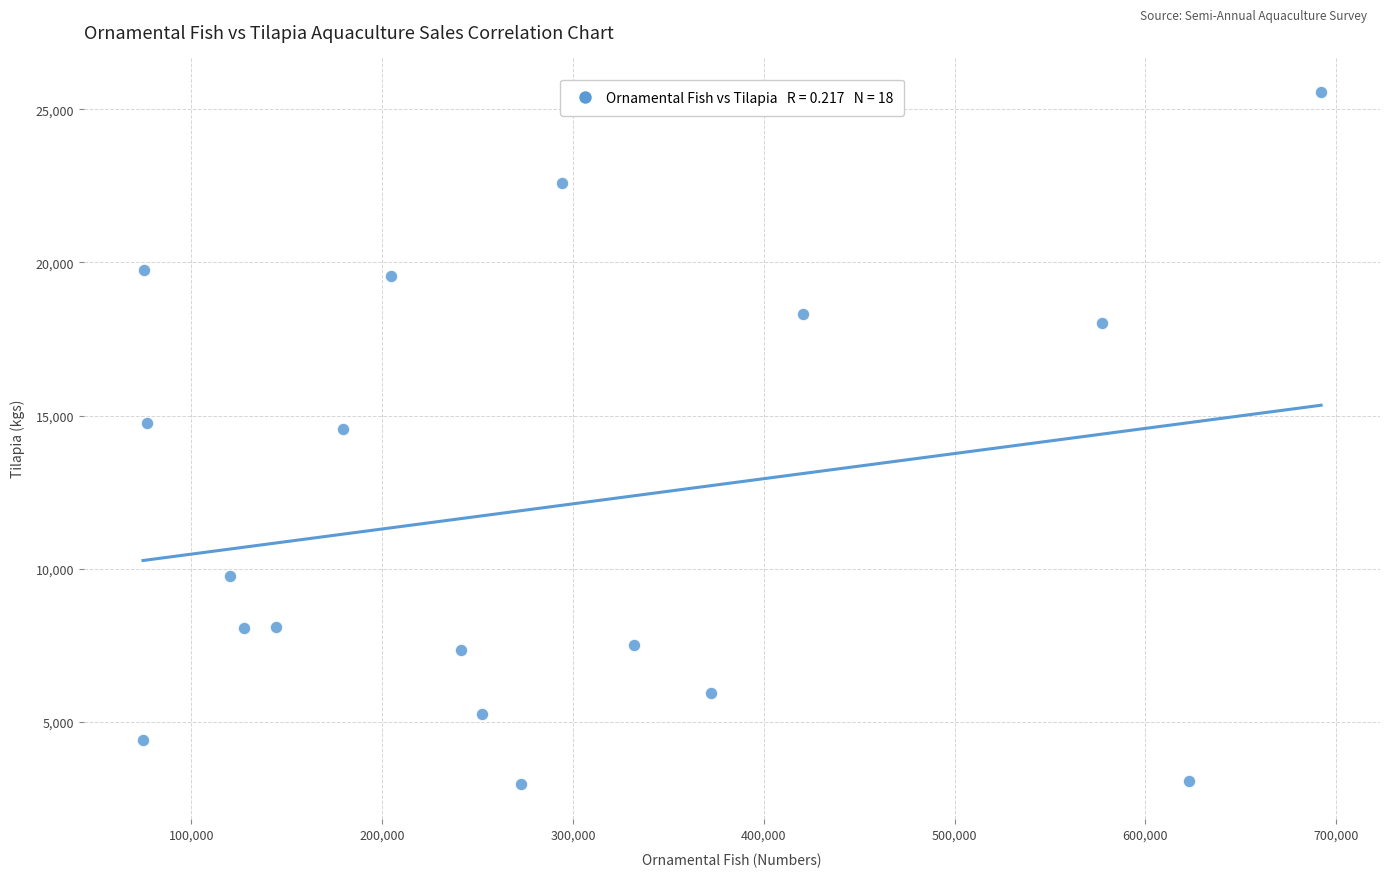

What is the range of X values (max minus min)?

617450